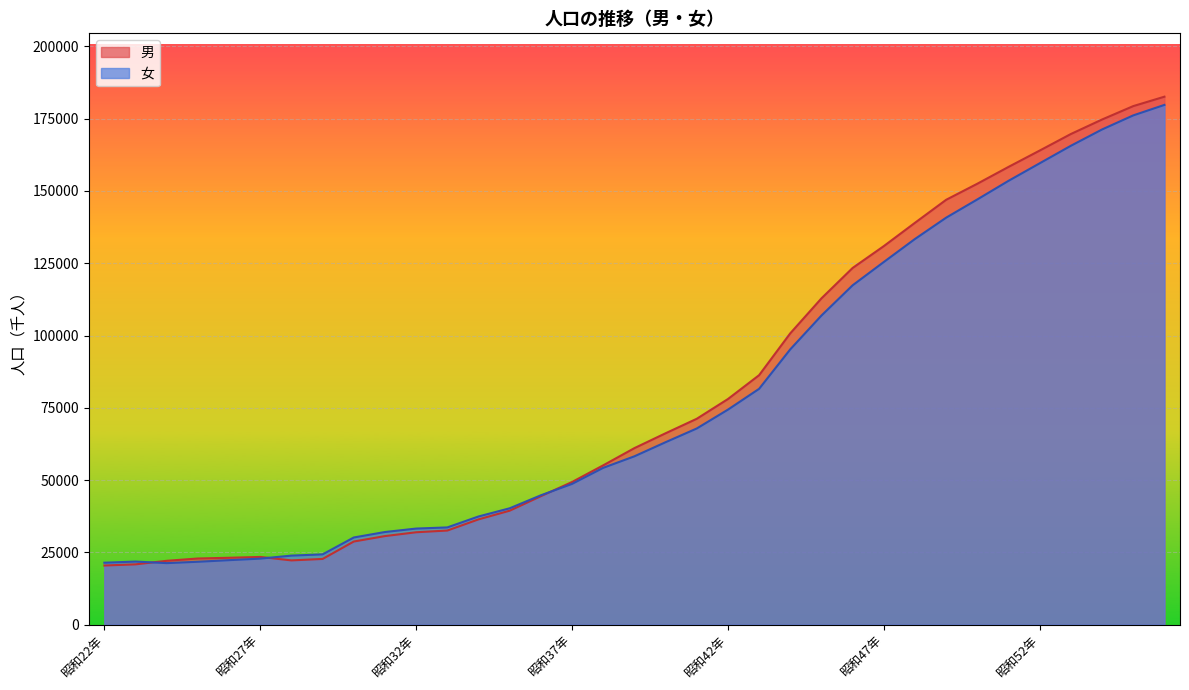

At which category does 女 reach its first local valley?

昭和24年